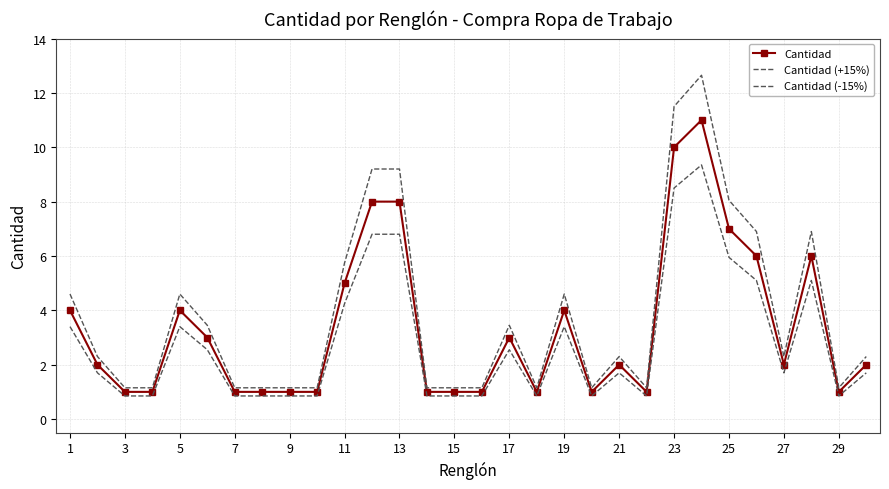

What is the average value of the Cantidad (+15%) series?

3.8